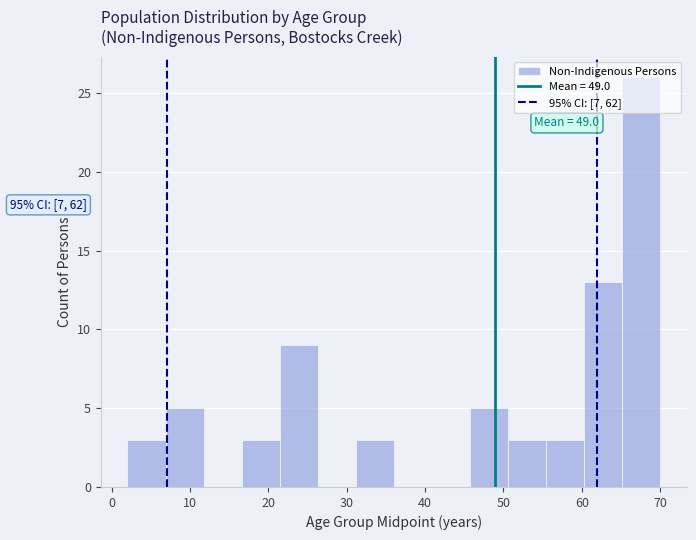

Over which range of the x-axis is the bar tallest?

65 to 70